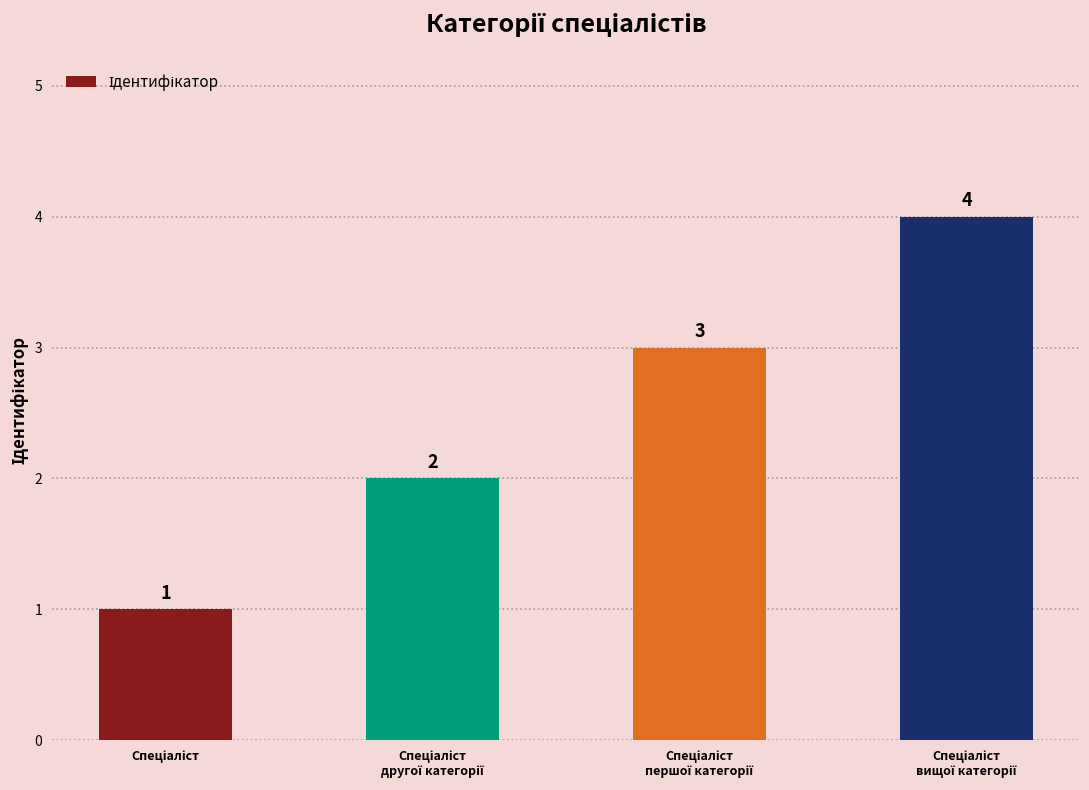

How many bars are there in total?

4